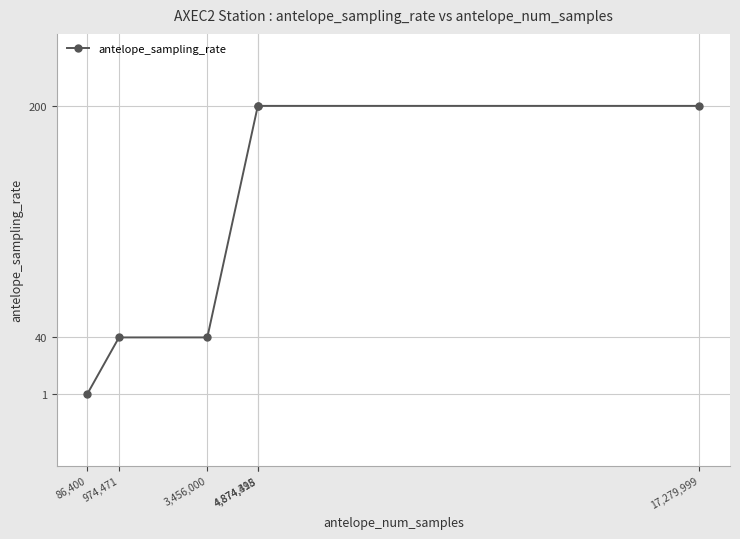

Read the value at 4,874,418.

200